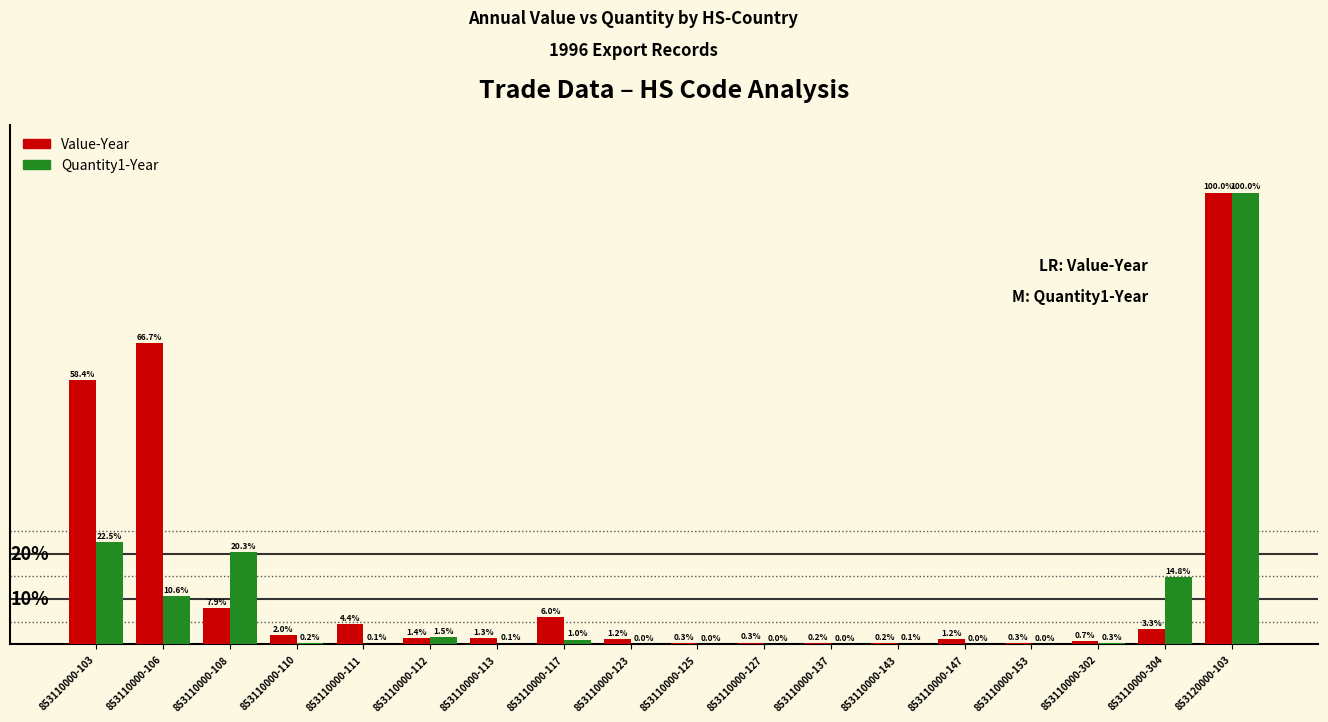

Which series changed the most between 853110000-108 and 853110000-147?

Quantity1-Year